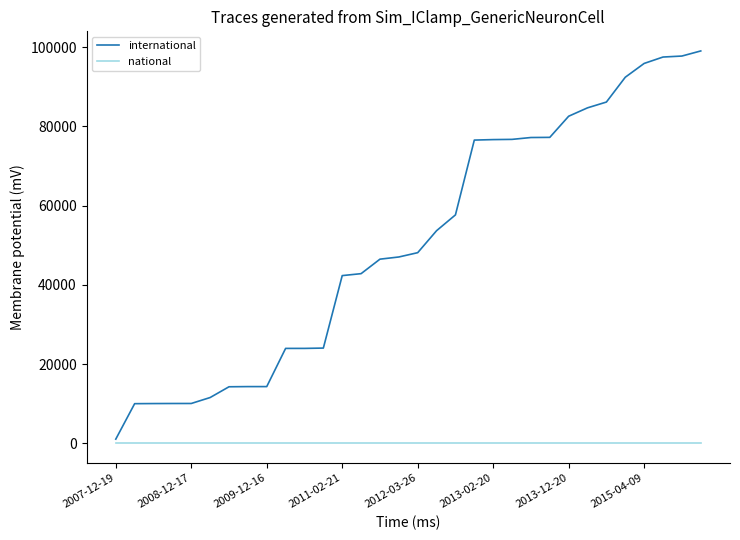

Which series has the widest spread of values?

international